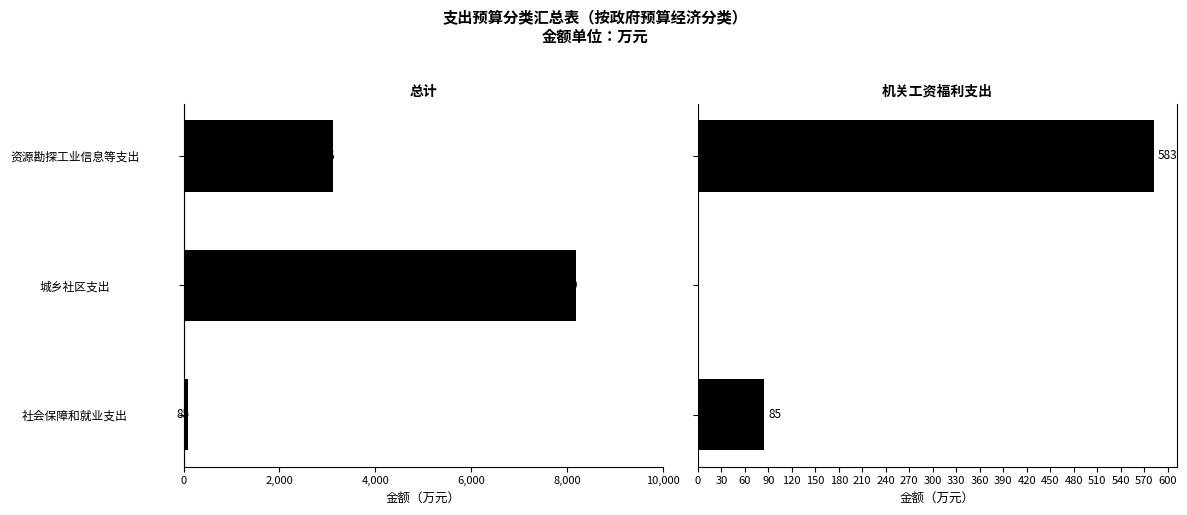

Which series changed the most between 城乡社区支出 and 资源勘探工业信息等支出?

总计